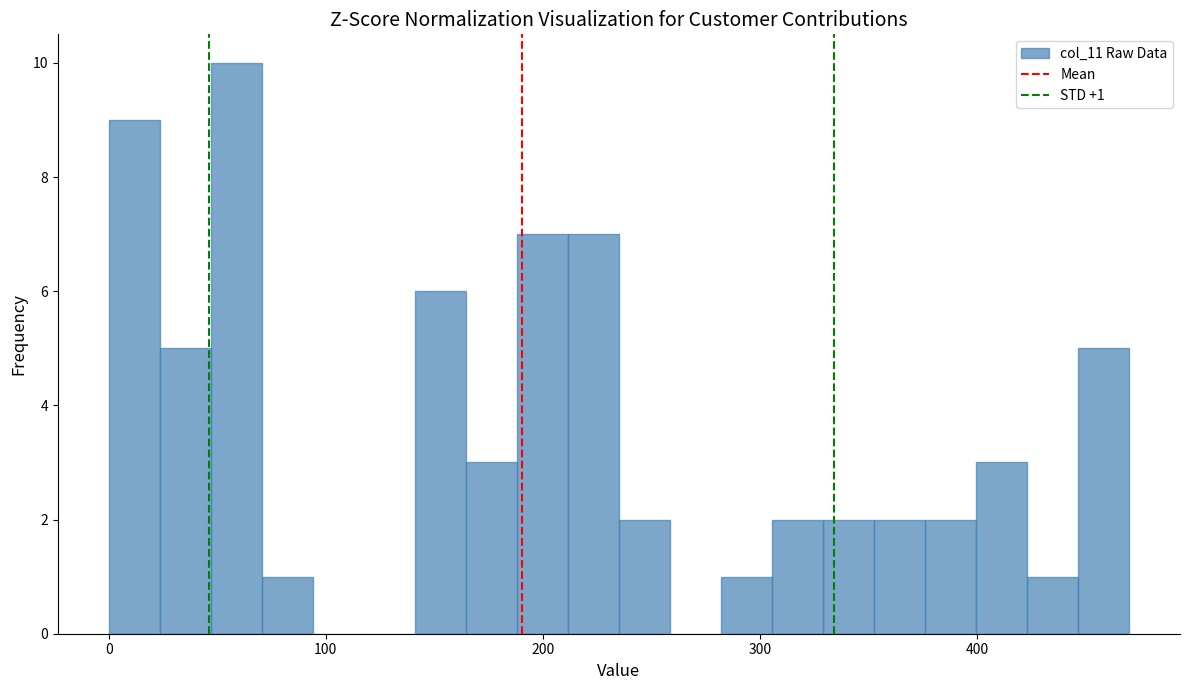

Around what value on the x-axis is the tallest bar? Give the approximate position of its centre, as read against the axis.

60